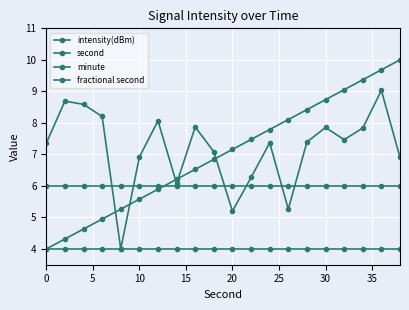

What is the sum of all minute values?

80.0